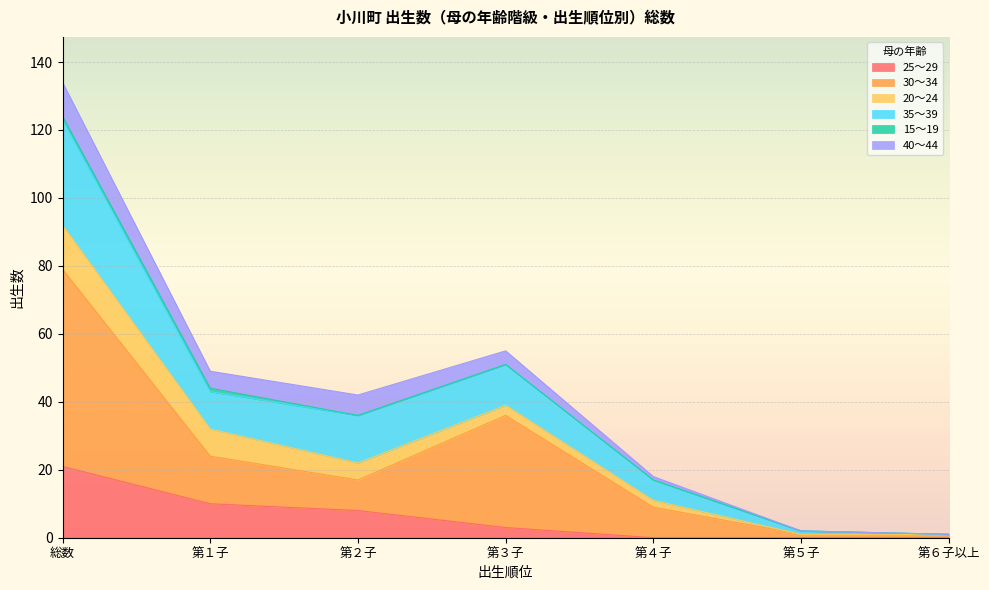

At which category is the sum across all series the highest?

総数